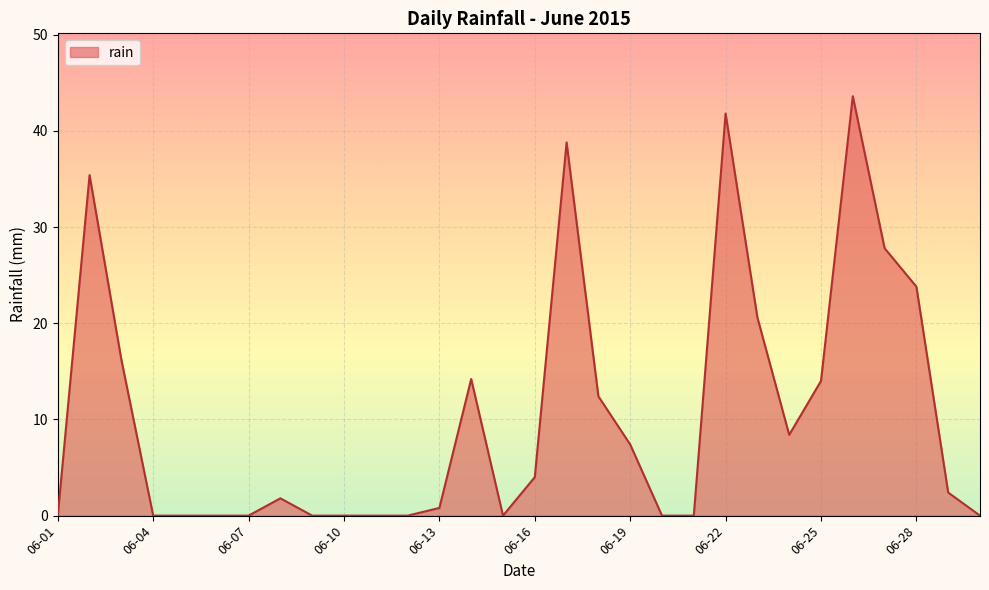

How many lines are shown in the chart?

1